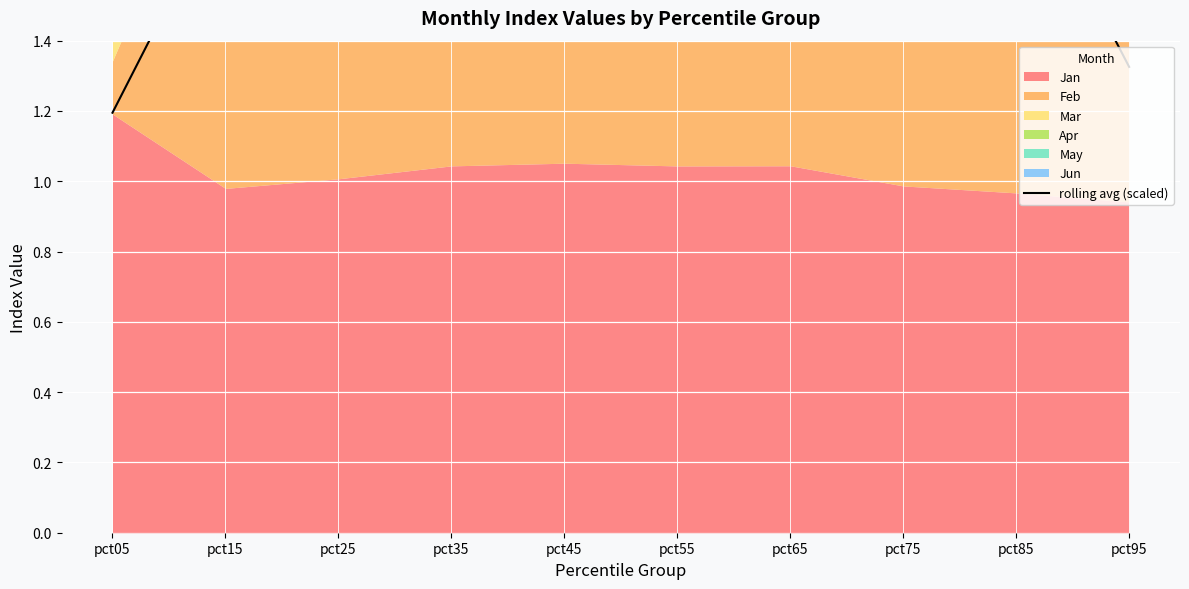

Read the value at pct35.

1.9